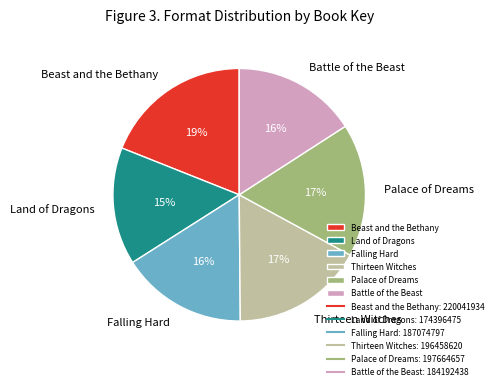

What percentage is the Palace of Dreams slice, to the nearest percent?

17%